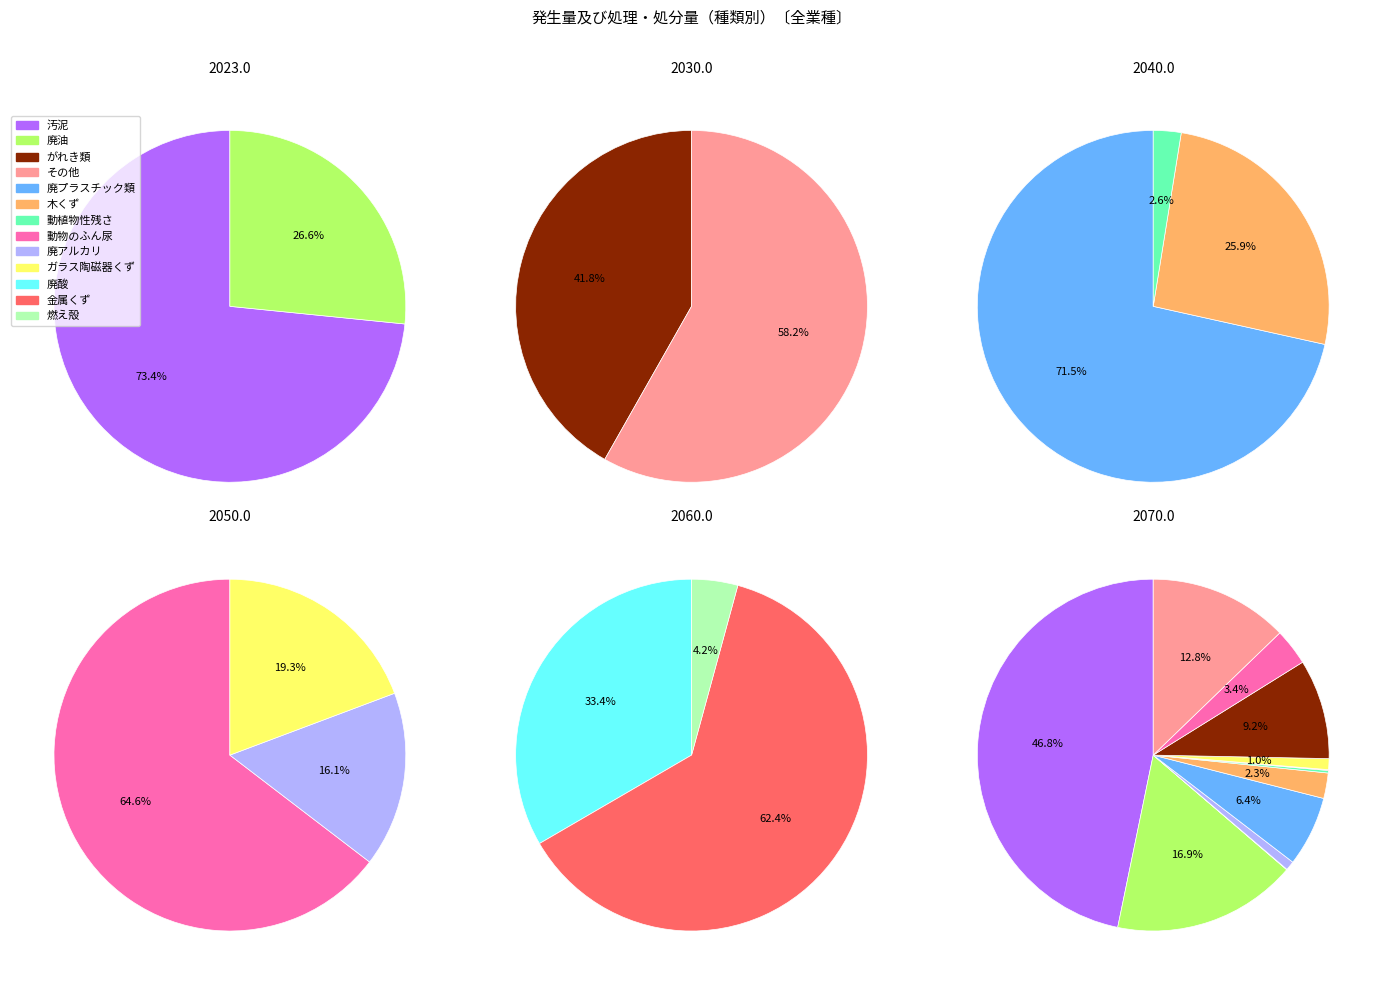

Between ガラス陶磁器くず and 木くず, which is larger?

木くず